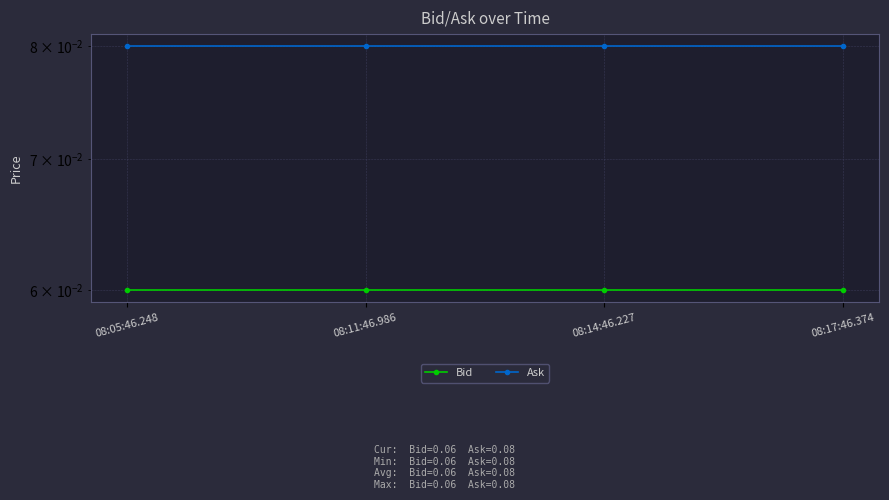

True or false: Bid and Ask cross at least once.

False